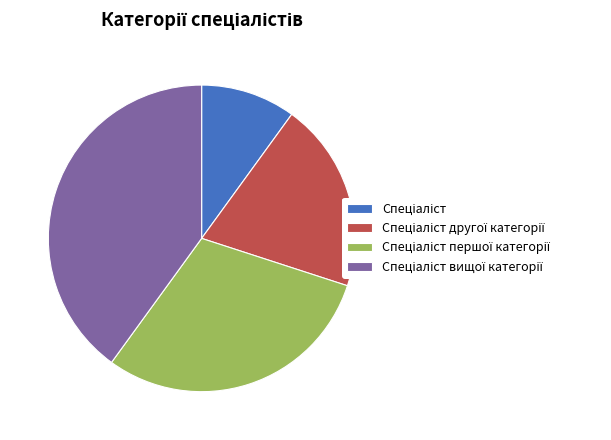

Is there any slice that represents more than half of the pie?

No